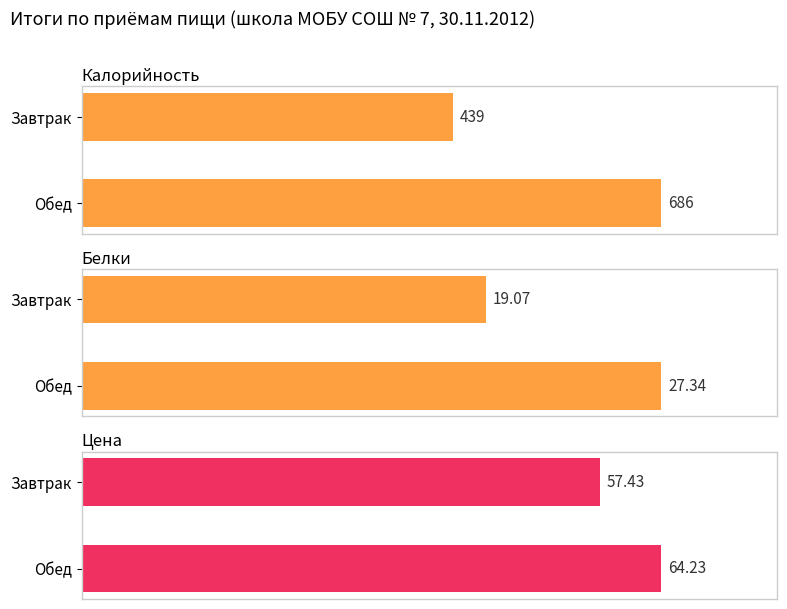

Which series has the largest range (max minus min)?

Калорийность